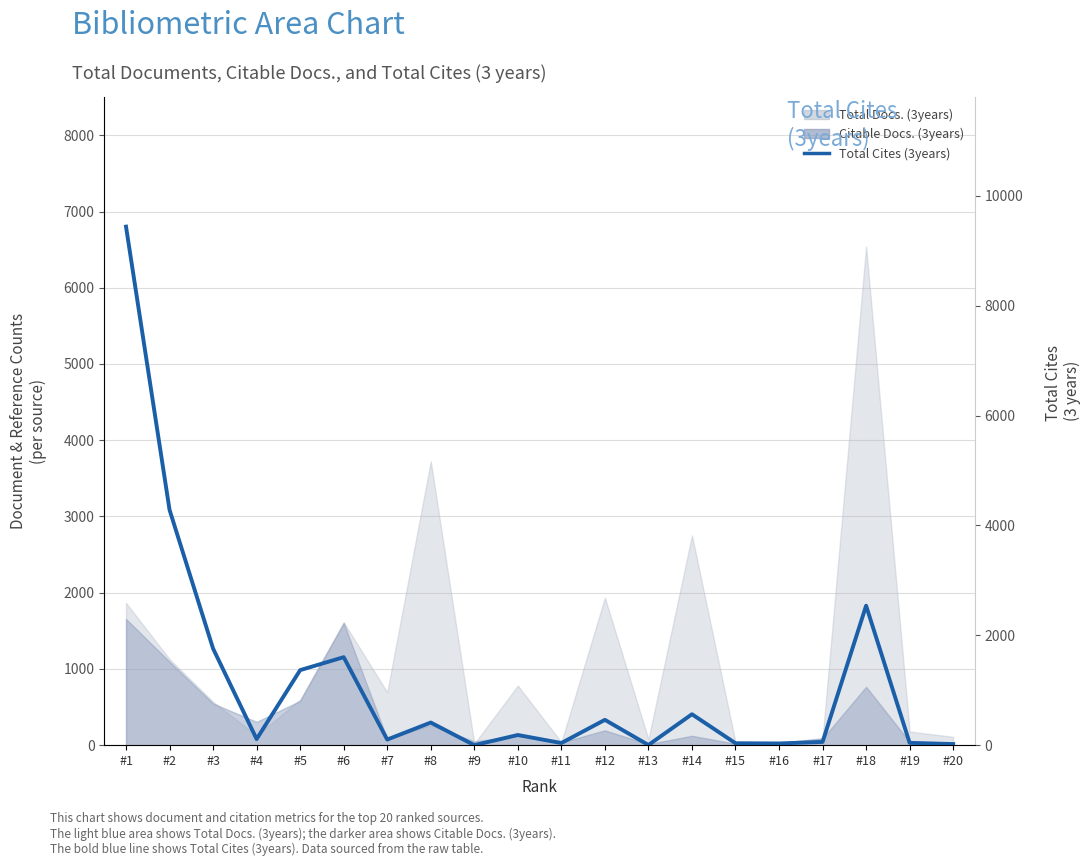

Reading left to right, list all the values displayed in this chart.

9440	4283	1758	111	1366	1602	102	412	0	185	39	461	3	563	35	31	59	2539	42	20